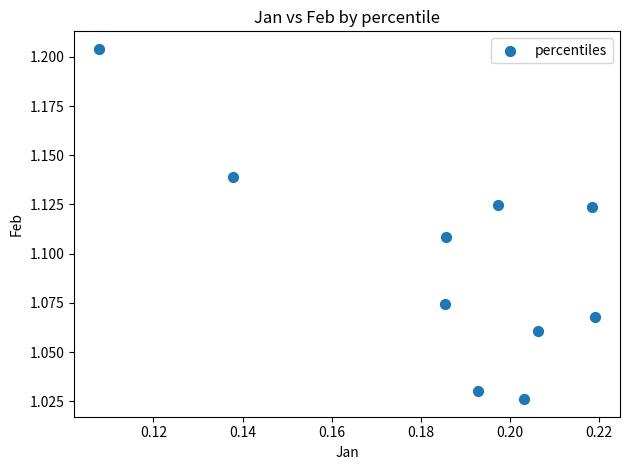

How many data points are displayed?

10